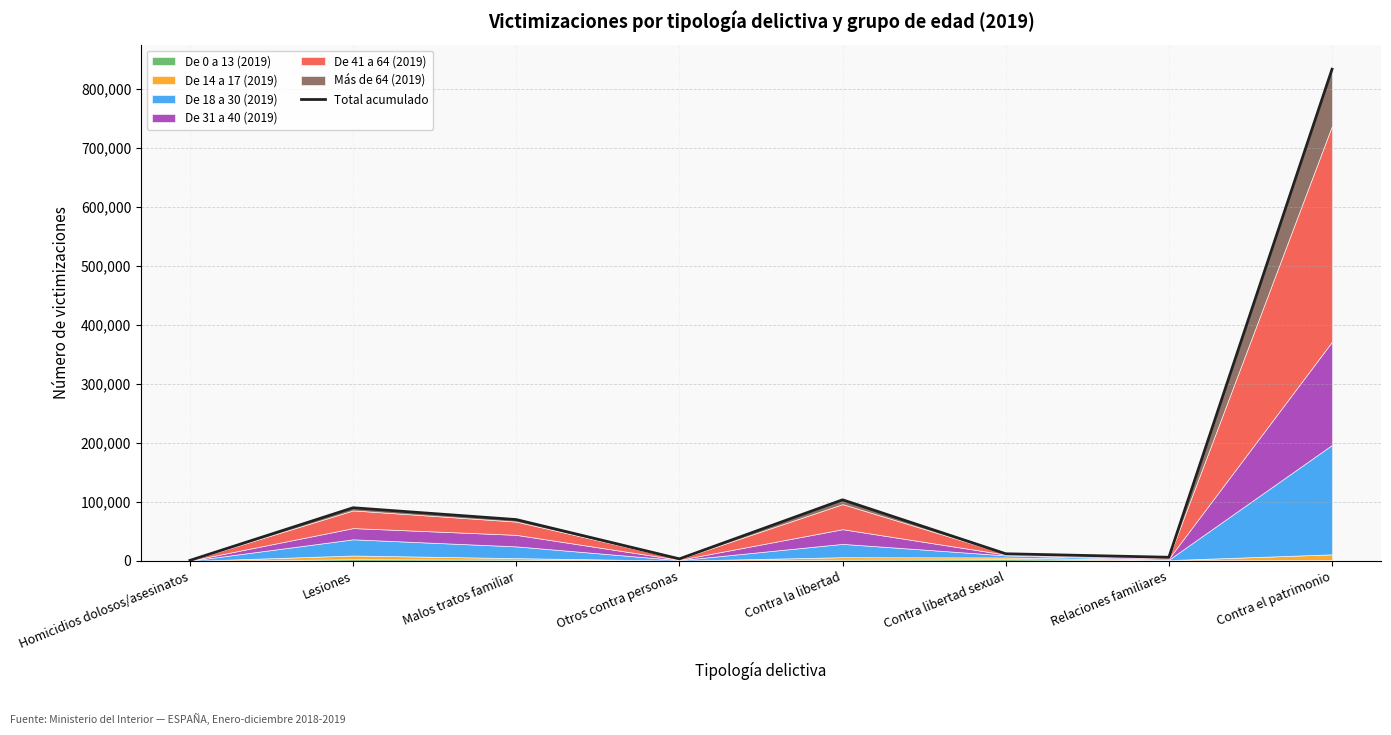

Read the value at Homicidios dolosos/asesinatos.

892